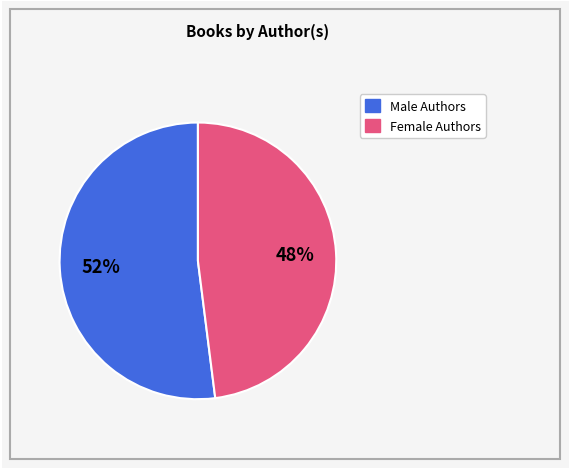

To the nearest percent, what is the average slice percentage?

50%